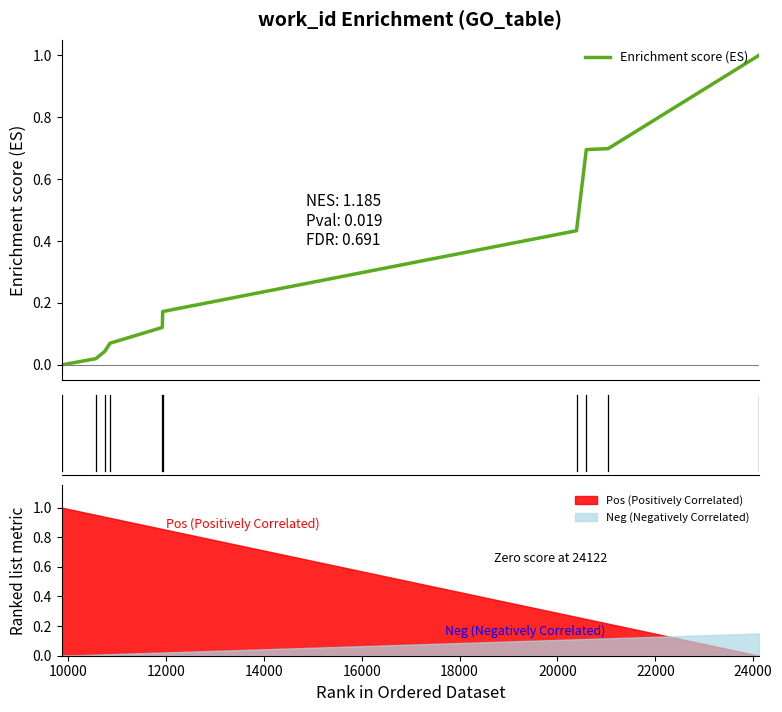

Reading right to left, extract all data points from this chart.

1.0	0.7	0.7	0.4	0.2	0.1	0.1	0.0	0.0	0.0